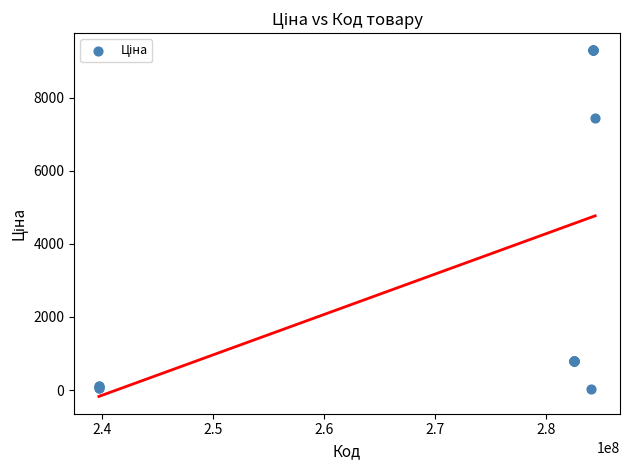

What Y value in the scatter plot is closest to 4661?

7444.6